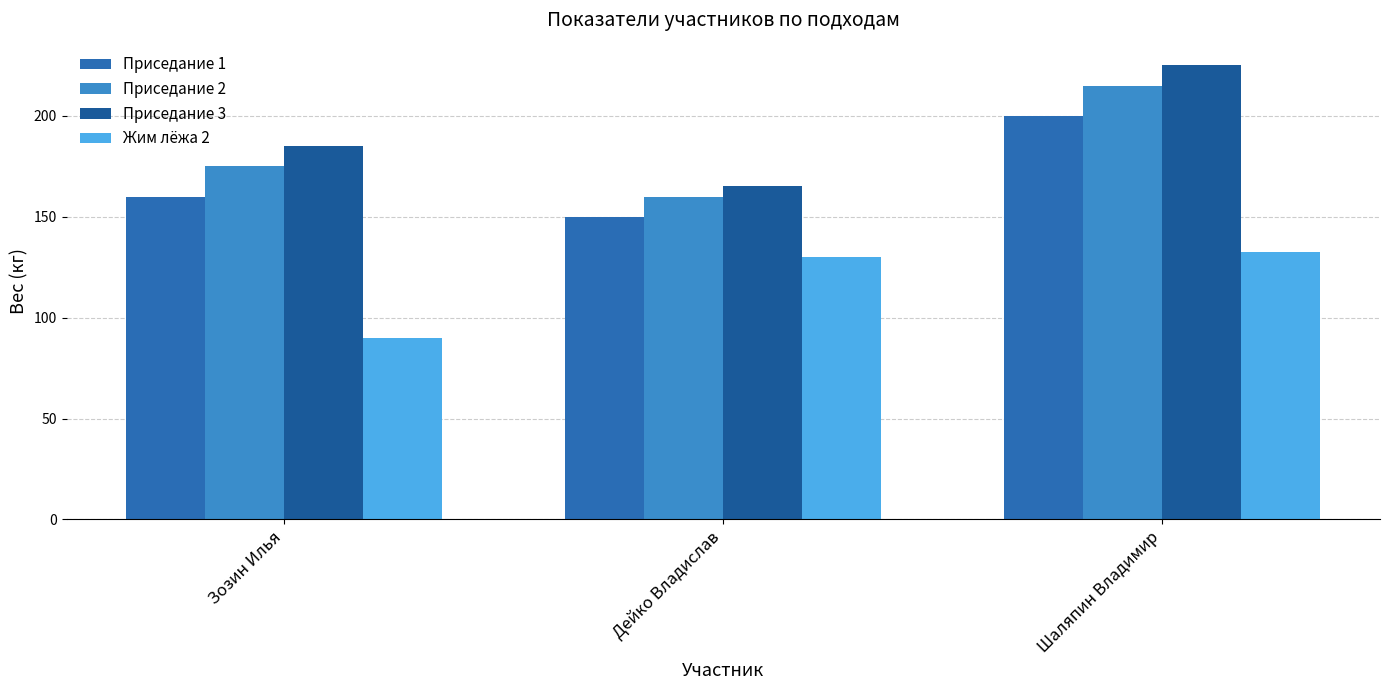

How many distinct data groups are displayed?

4